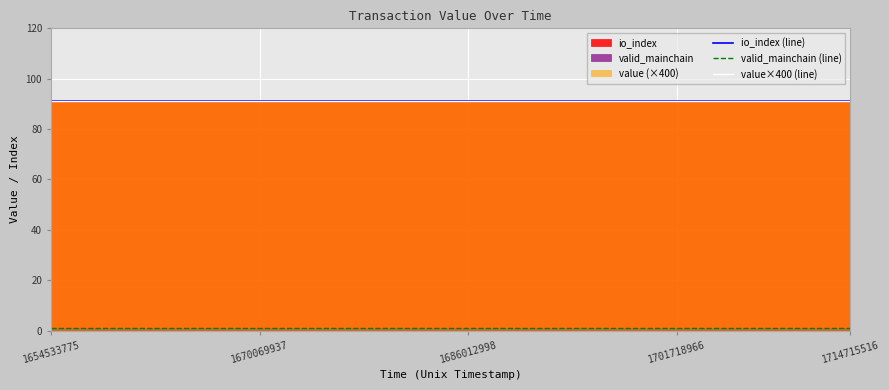

What is the greatest value displayed?

91.1